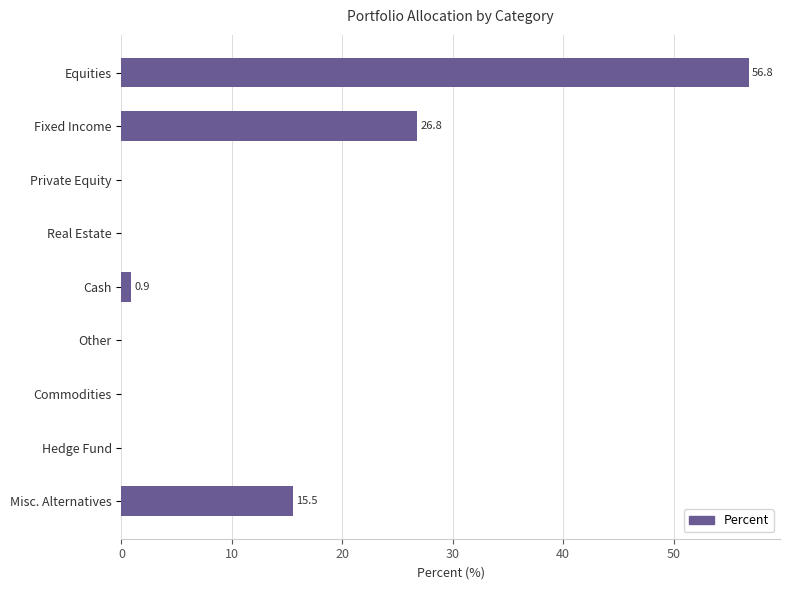

True or false: the data shows 29.7 at Private Equity.

False